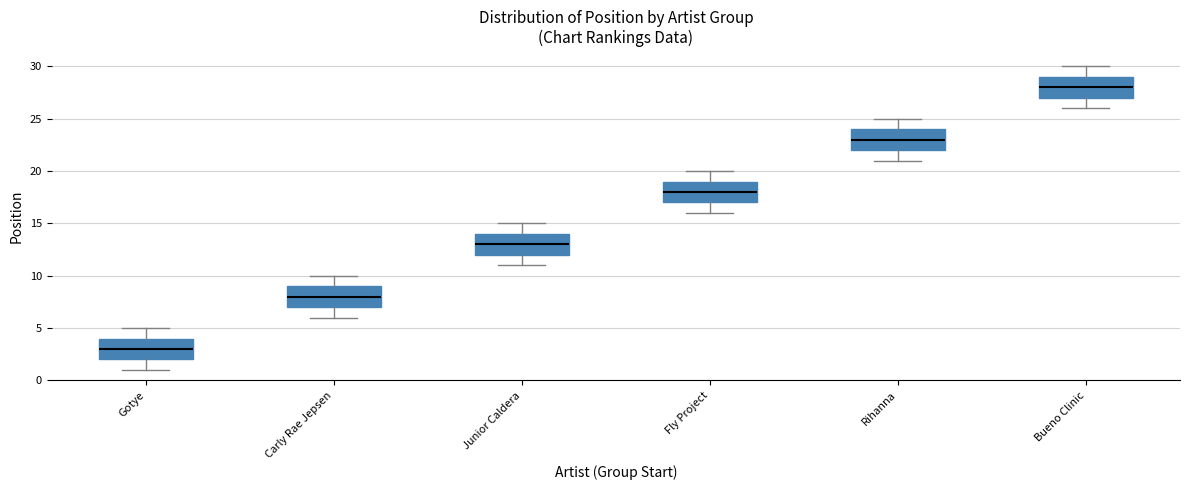

Where does the lower whisker of the box for Fly Project end on the y-axis? The values are not printed on the chart, so give them approximately, as read against the axis.

16